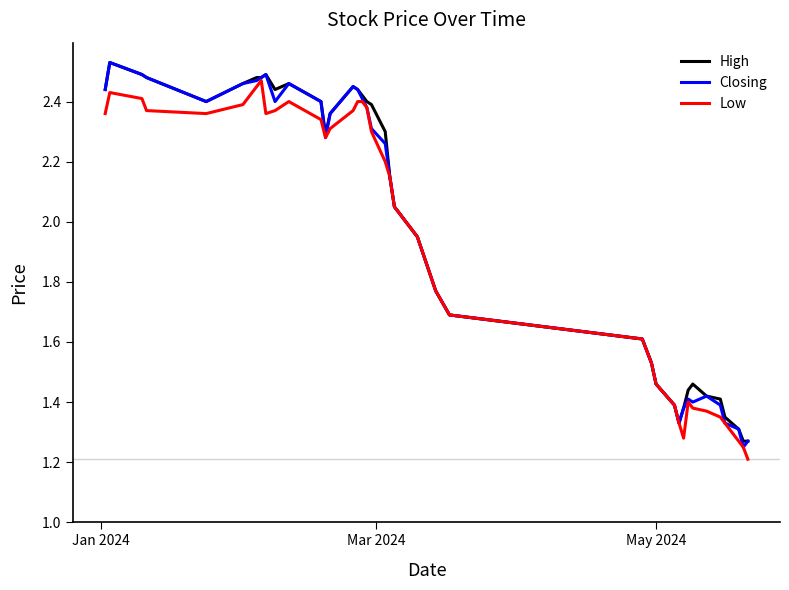

True or false: Low and High cross at least once.

False